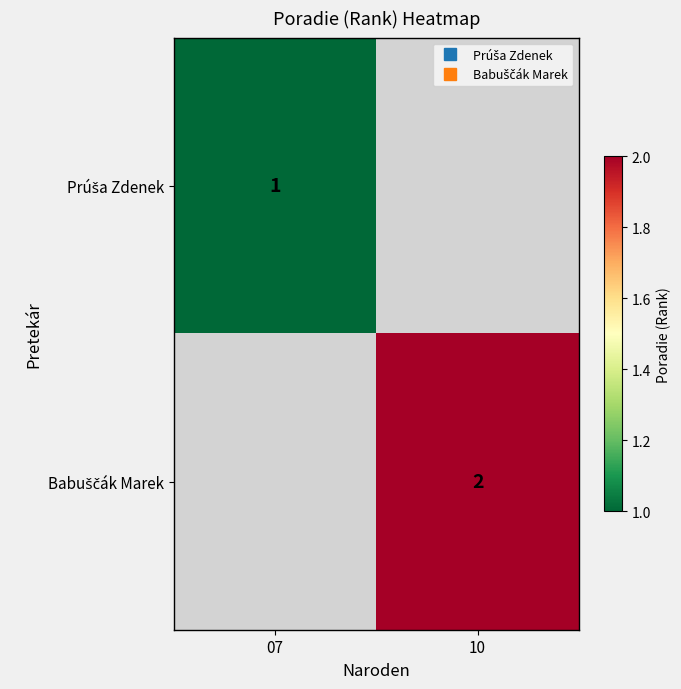

Which category has the highest value in the Prúša Zdenek series?

07